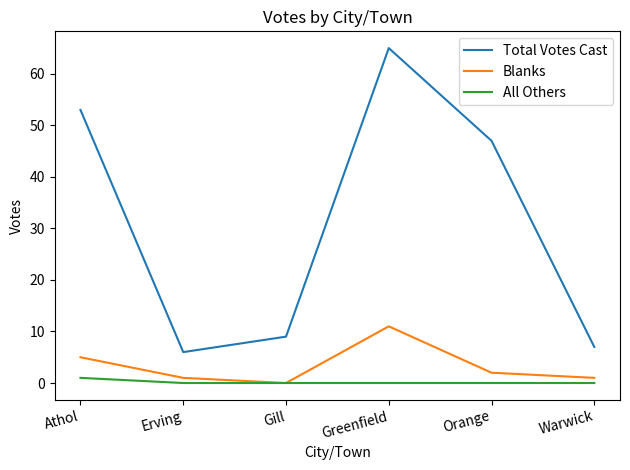

What is the greatest value displayed?

65